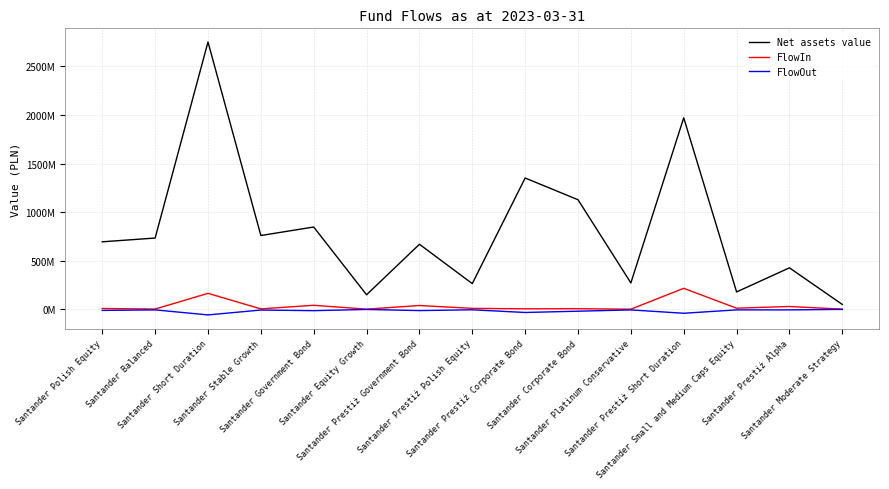

Which category has the highest value across all series?

Santander Short Duration